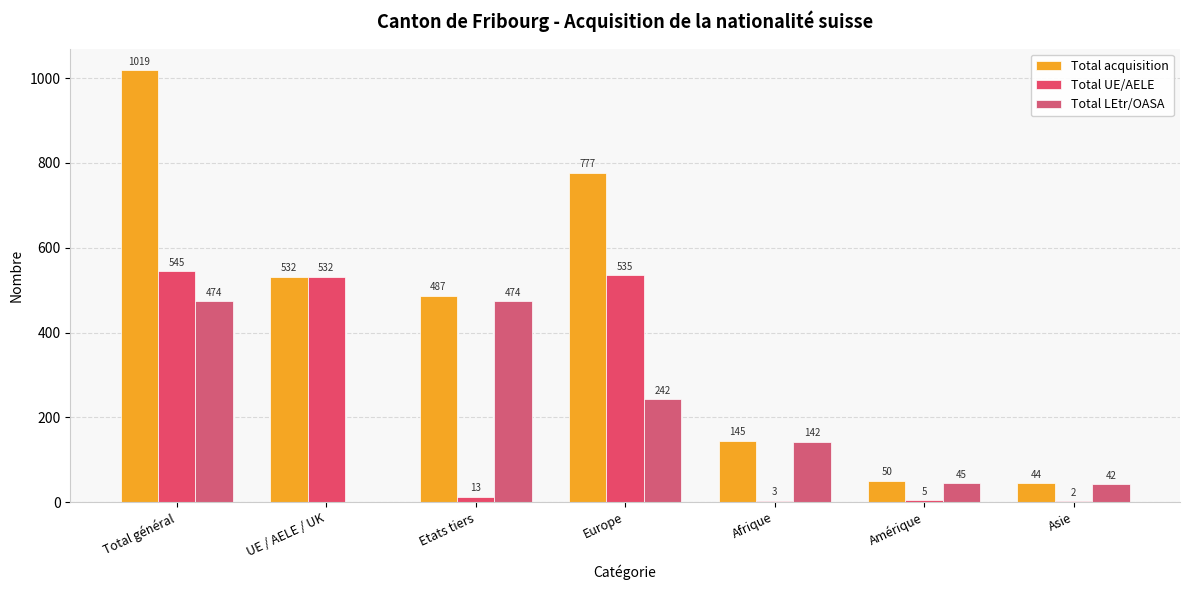

At how many categories does at least one series exceed 7?

7